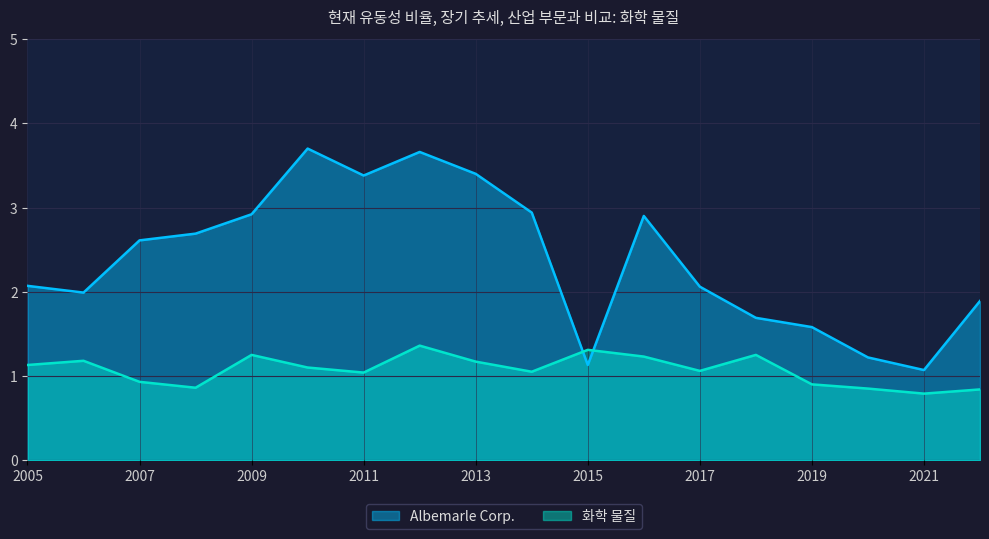

How many data points in Albemarle Corp. are above 2?

11